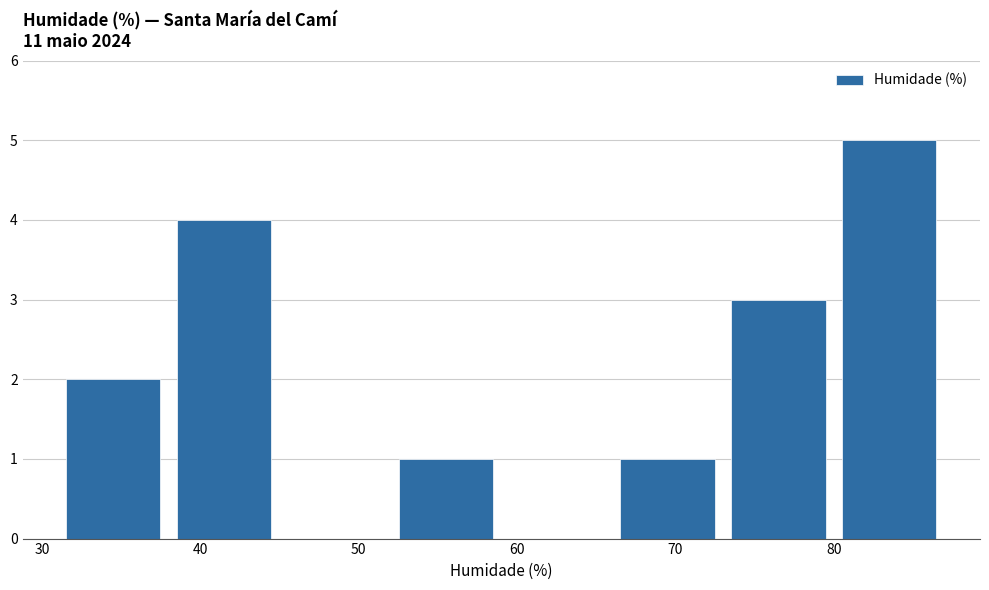

Which range on the x-axis has the tallest bar?

80 to 87